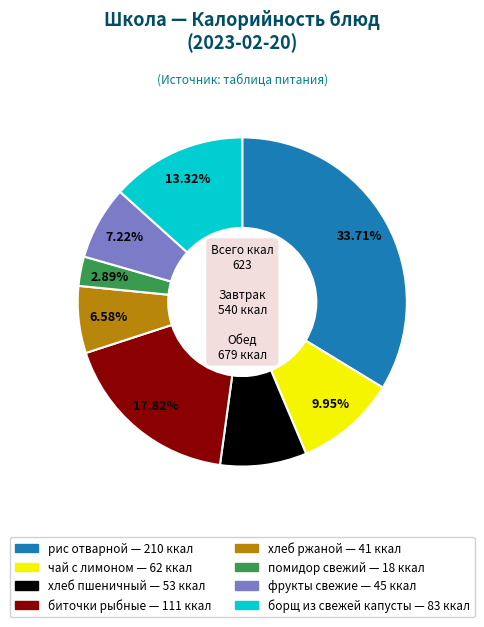

The фрукты свежие slice represents 7% of the pie. True or false?

True